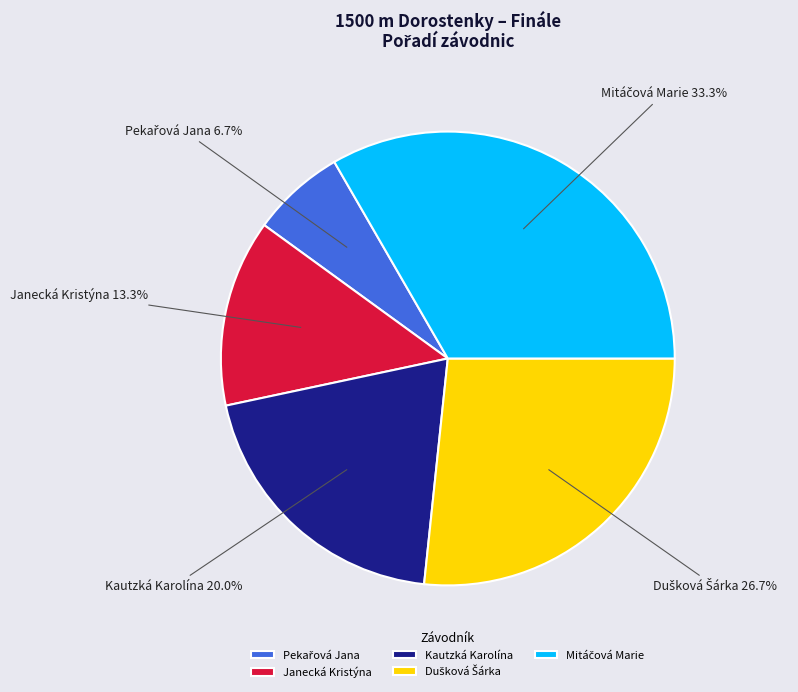

How many segments does this pie chart have?

5